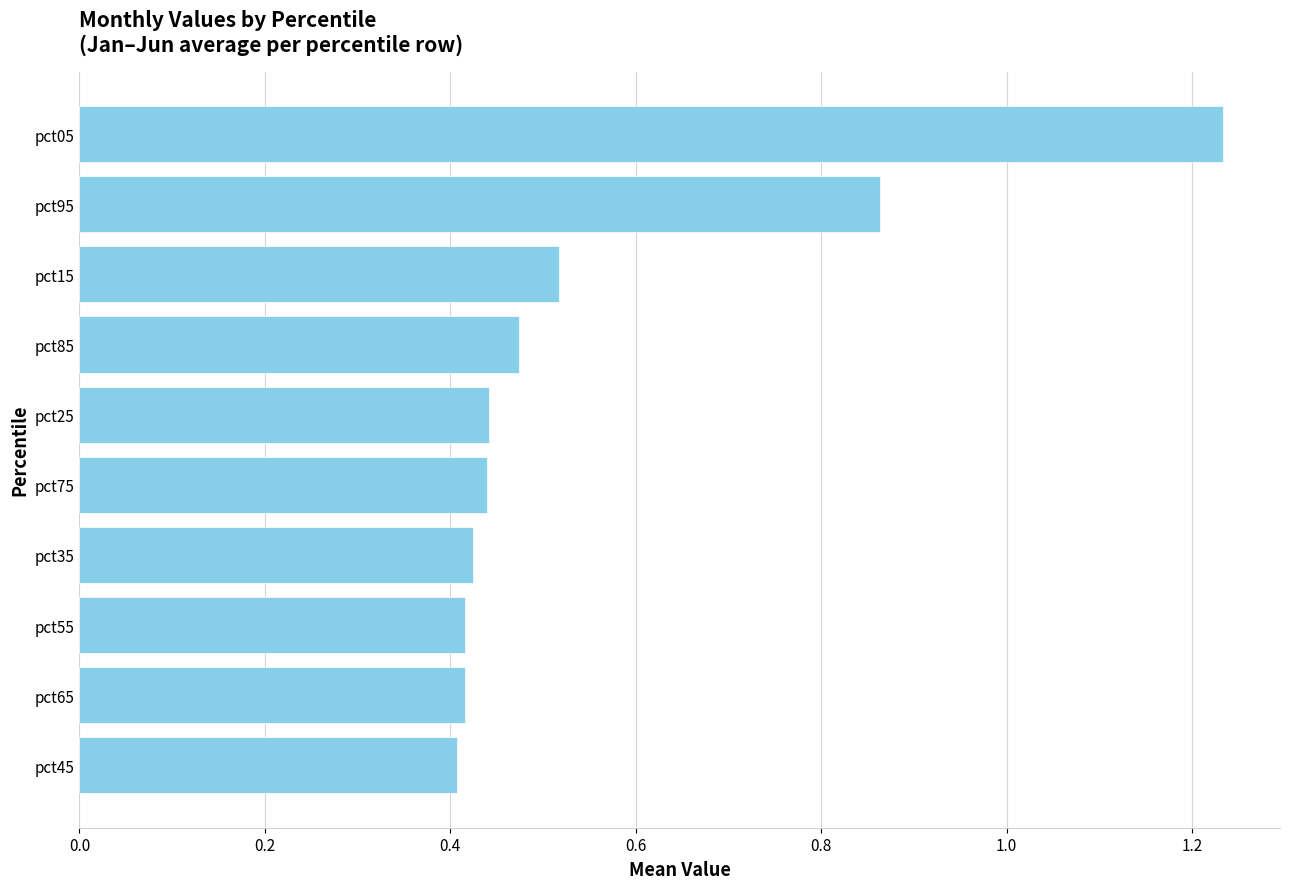

The chart shows a value of 0.2 at pct65. True or false?

False